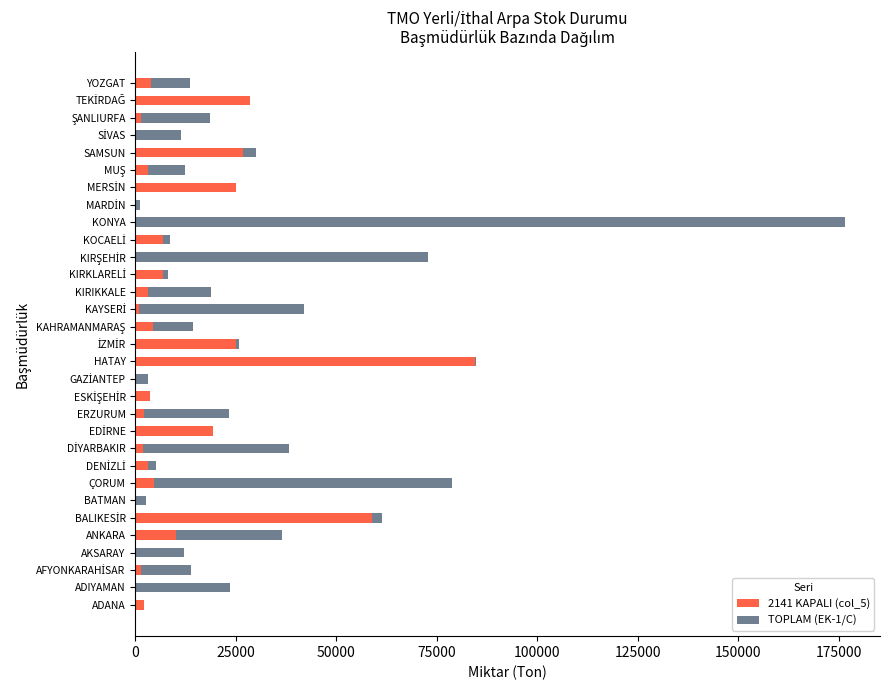

At which category is the sum across all series the highest?

KONYA